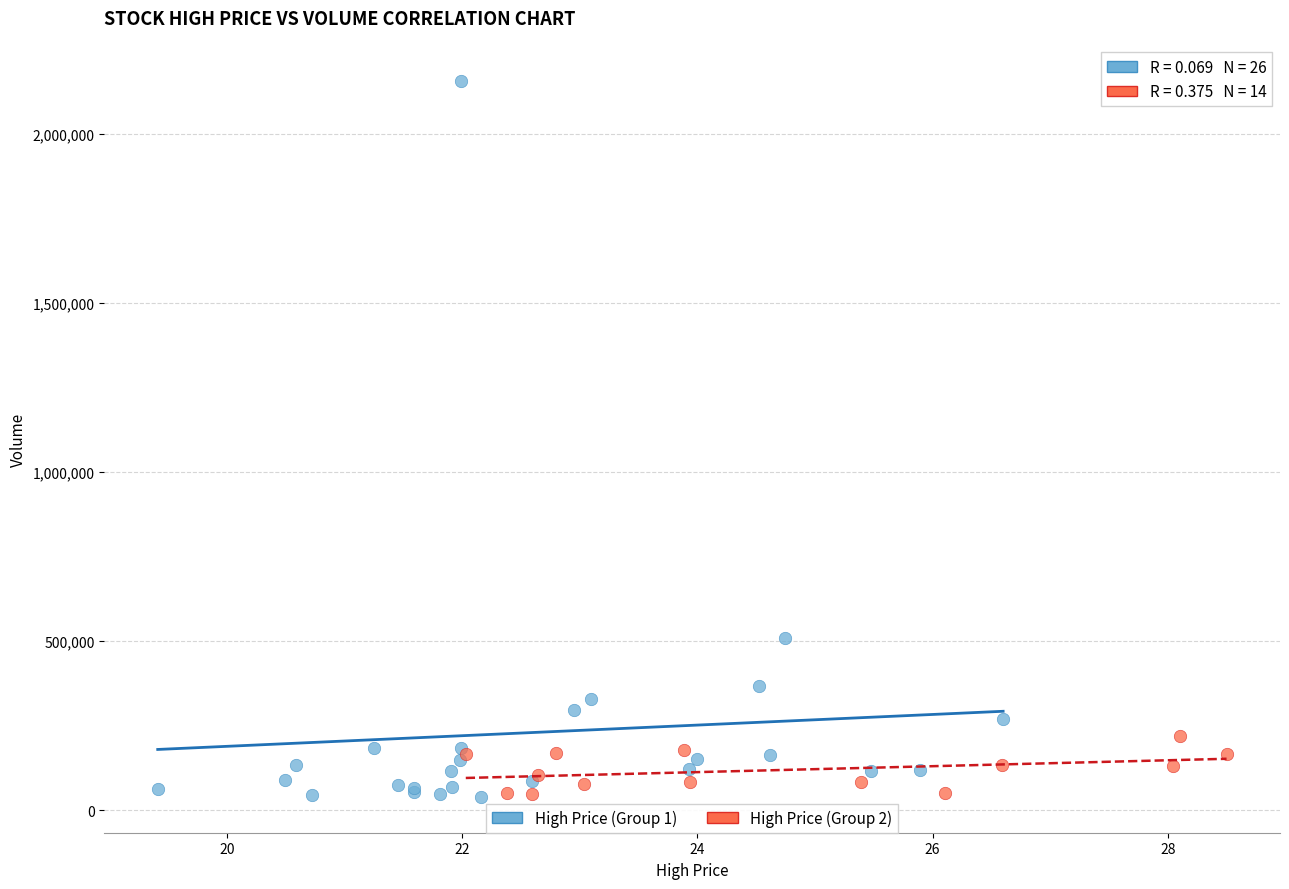

Which series has the widest spread of Y values?

High Price (Group 1)